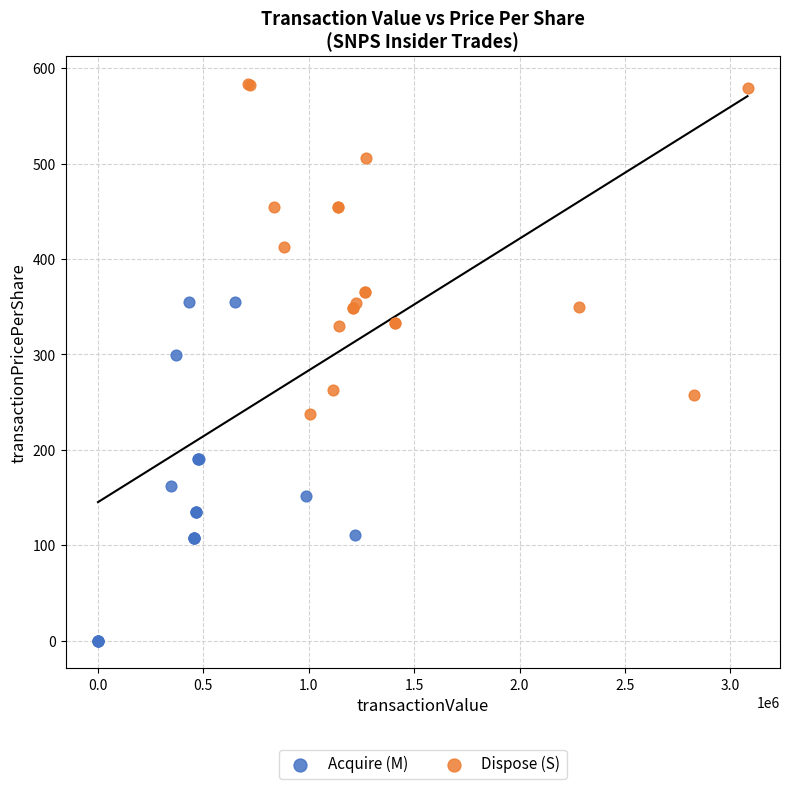

Which series contains the lowest Y value?

Acquire (M)